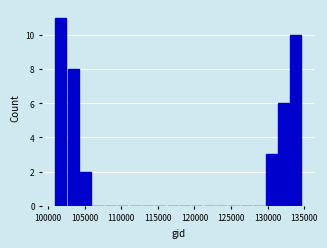

Read against the x-axis, roughly where is the centre of the tallest bar?

102000